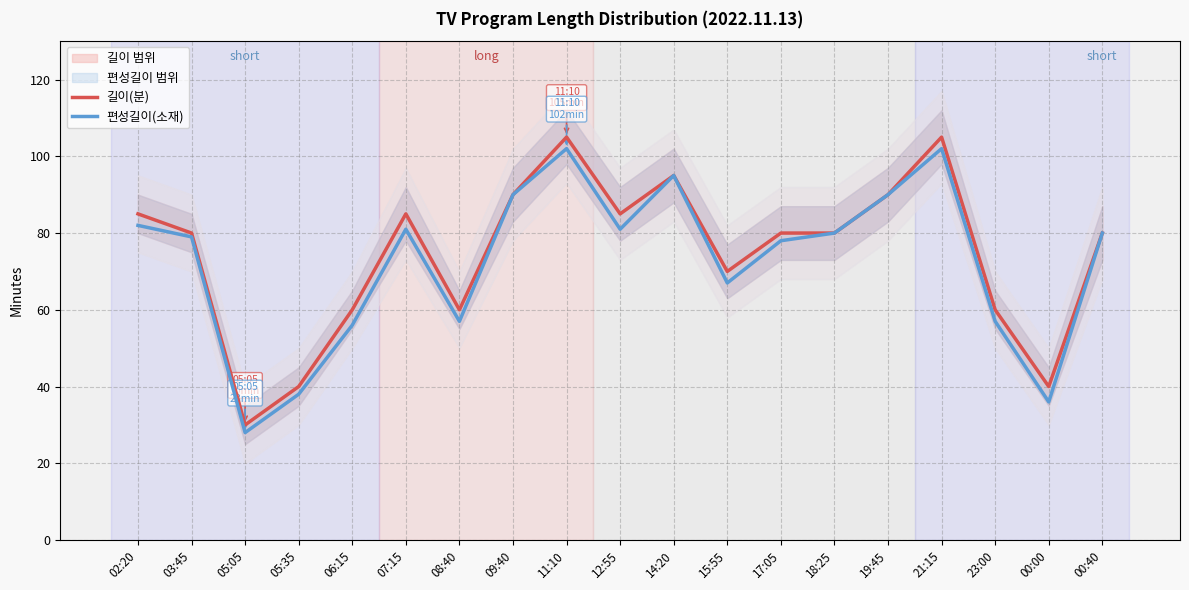

What is the label of the 8th point from the right?

15:55